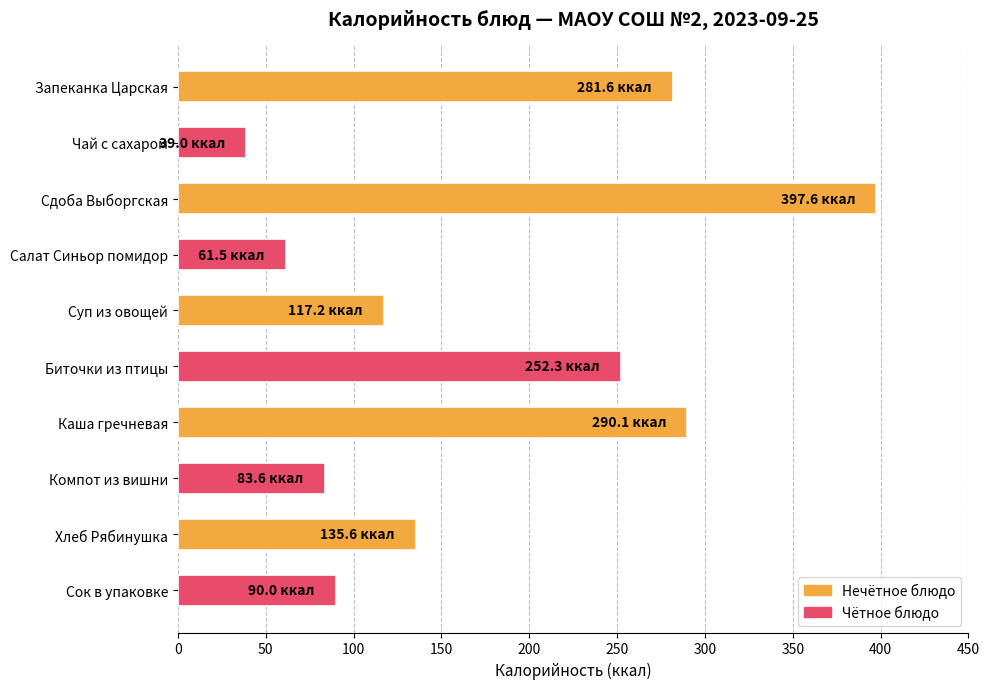

Rank the categories by value from highest to lowest.

Сдоба Выборгская, Каша гречневая, Запеканка Царская, Биточки из птицы, Хлеб Рябинушка, Суп из овощей, Сок в упаковке, Компот из вишни, Салат Синьор помидор, Чай с сахаром